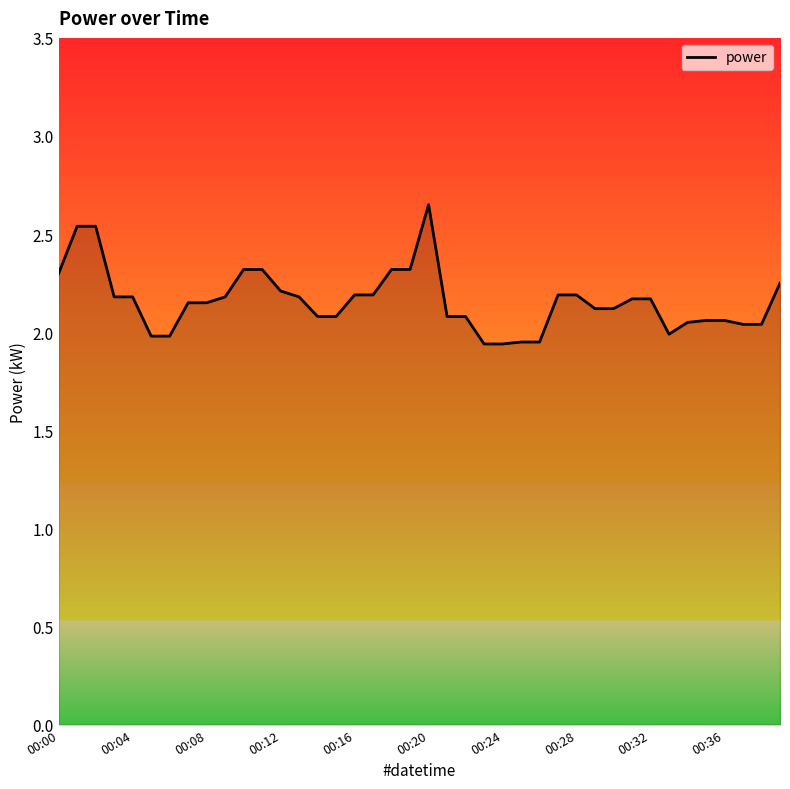

What is the average value?

2.2